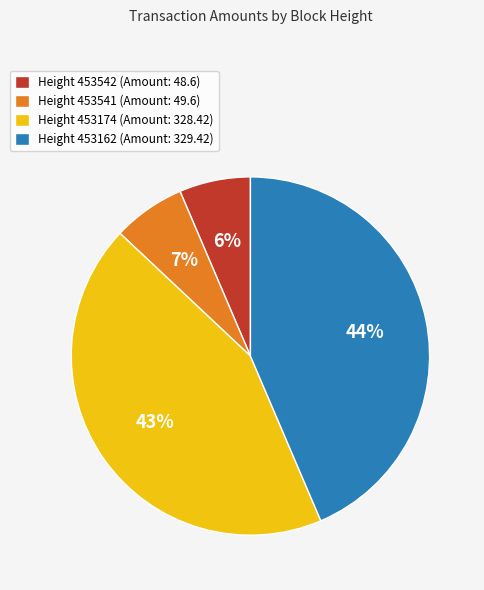

To the nearest percent, what is the average slice percentage?

25%